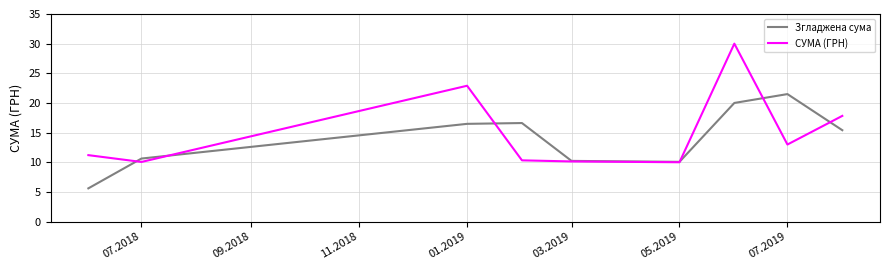

What is the smallest value displayed?

5.6